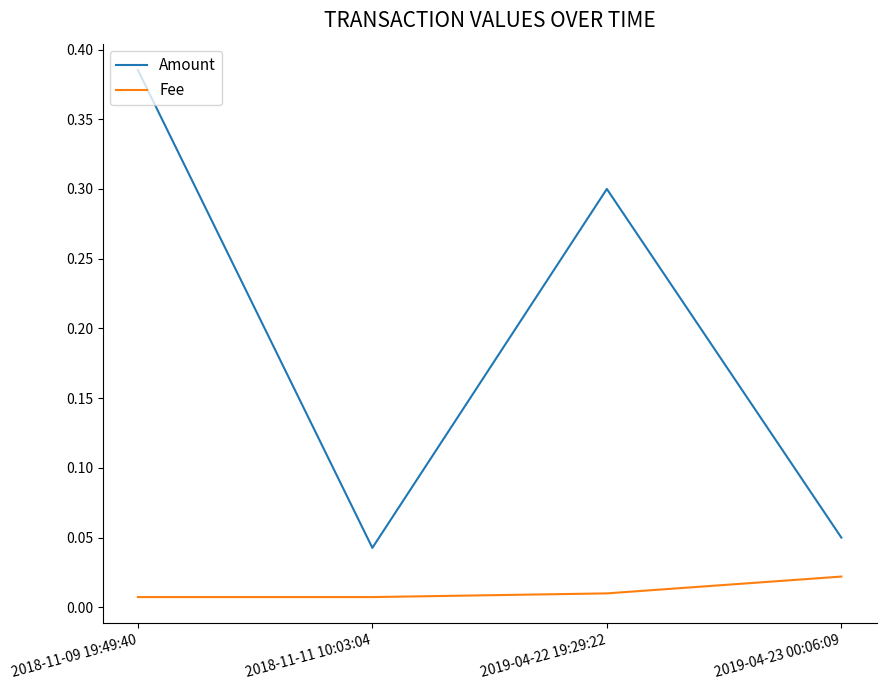

At which category is the sum across all series the highest?

2018-11-09 19:49:40